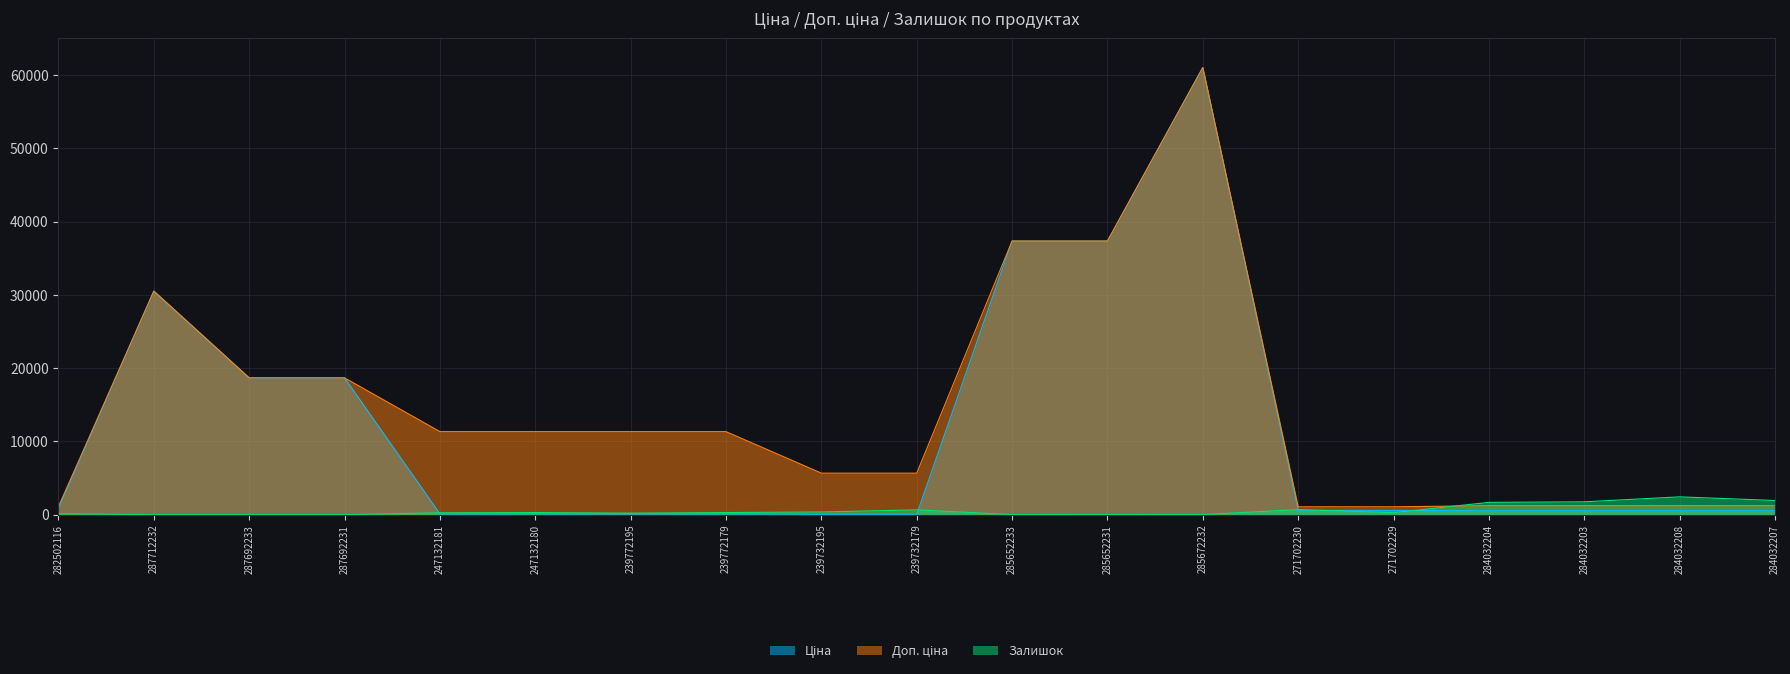

How many positive values does the Залишок series have?

16